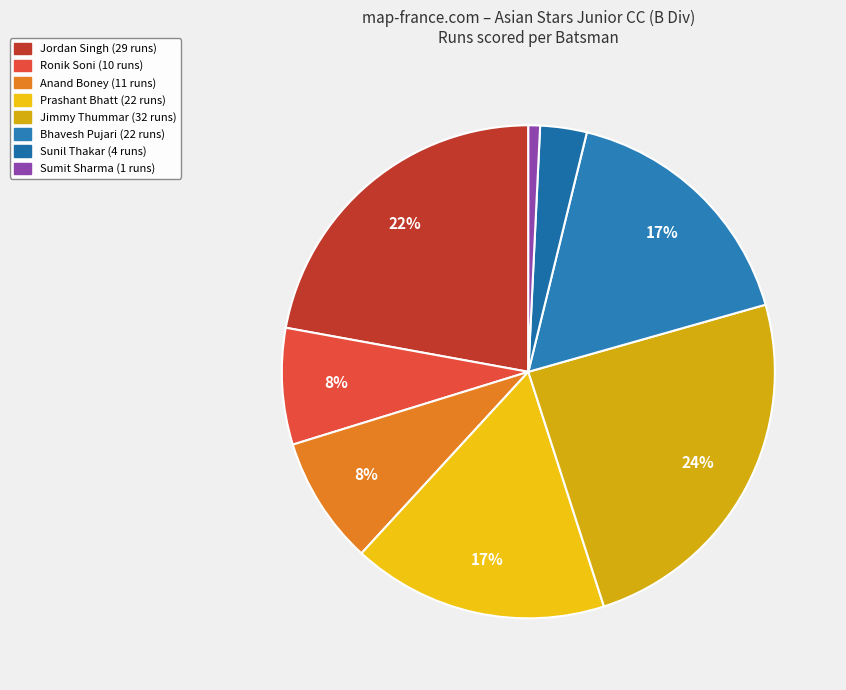

To the nearest percent, what is the combined percentage of Sumit Sharma and Bhavesh Pujari?

18%